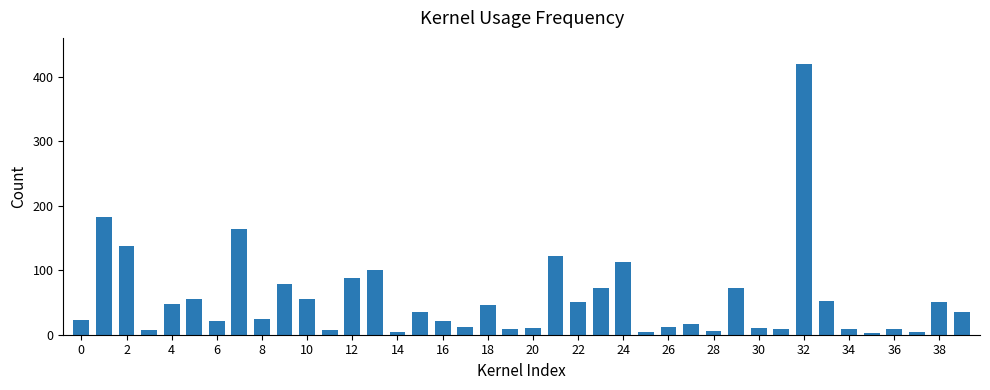

What is the greatest value displayed?

420.0